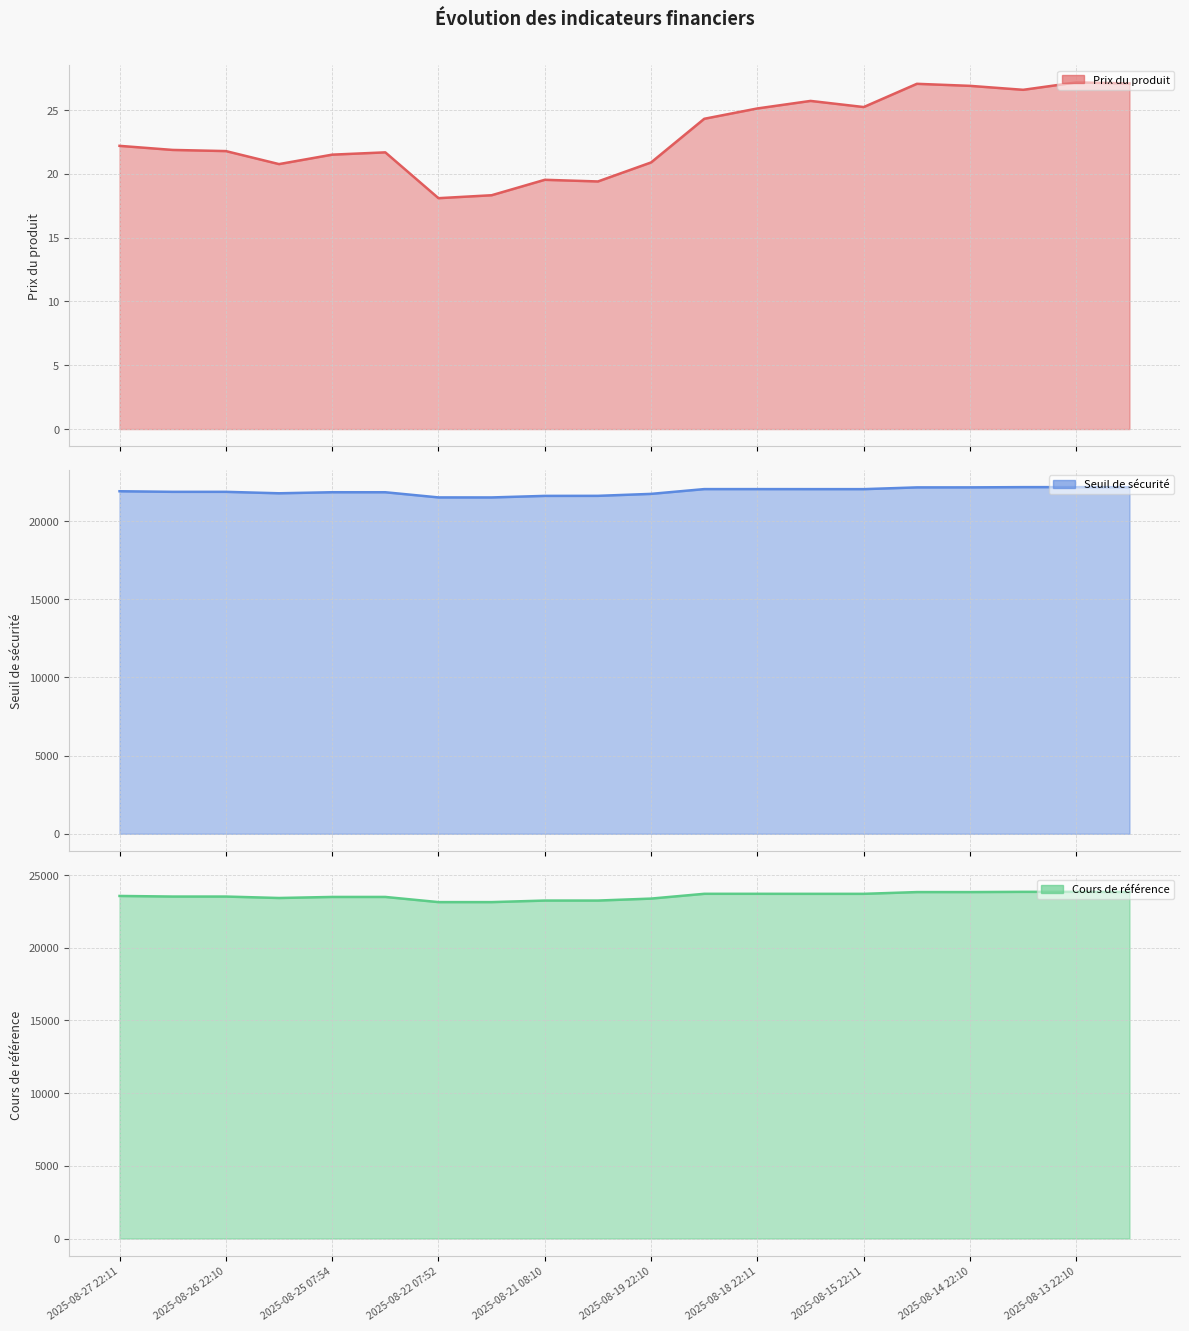

At which category does the chart reach its peak across all series?

17